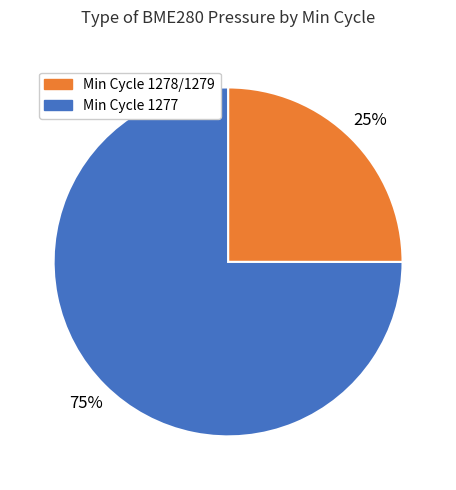

To the nearest percent, what is the average slice percentage?

50%